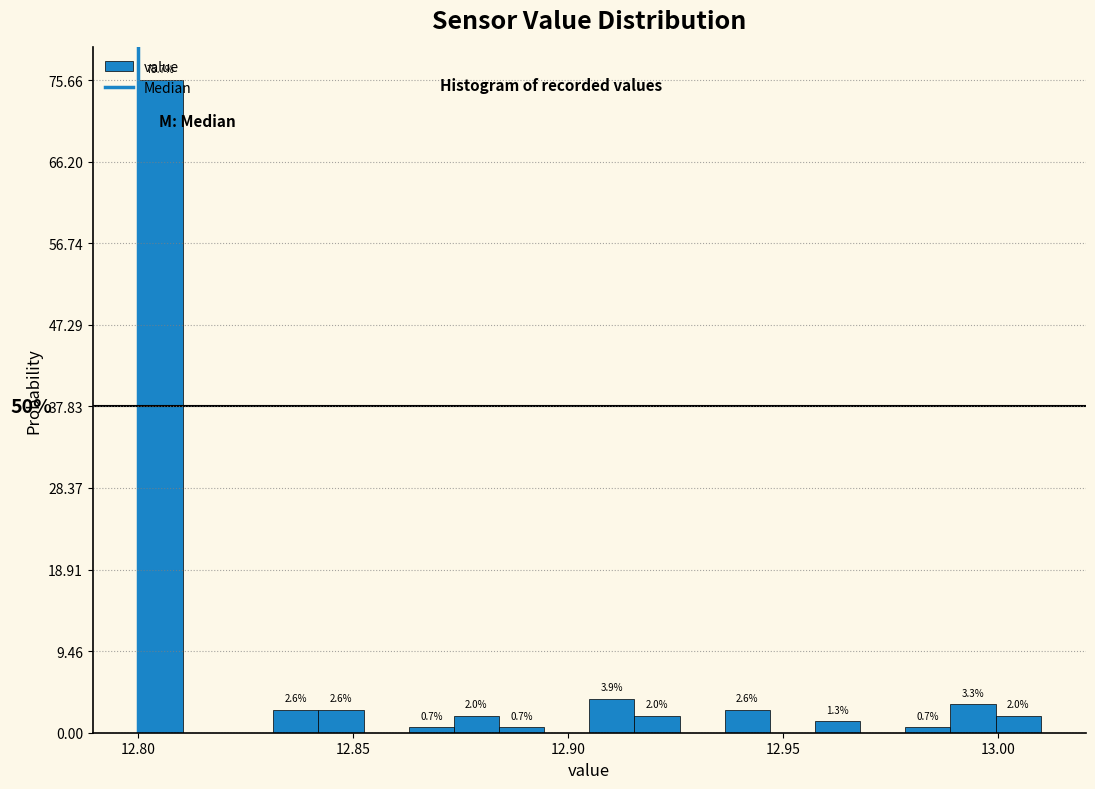

Around what value on the x-axis is the tallest bar? Give the approximate position of its centre, as read against the axis.

12.805